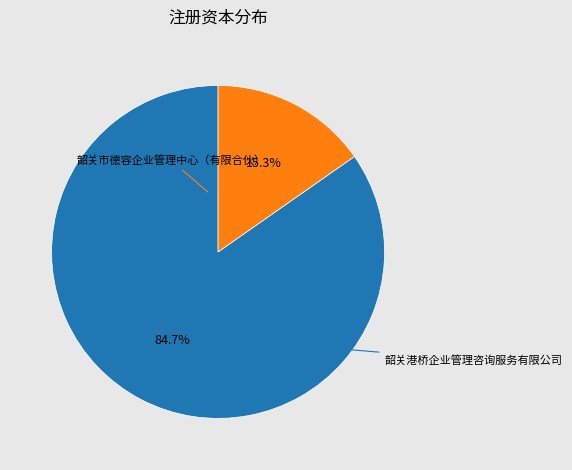

What percentage is the 韶关市德容企业管理中心（有限合伙） slice, to the nearest percent?

85%